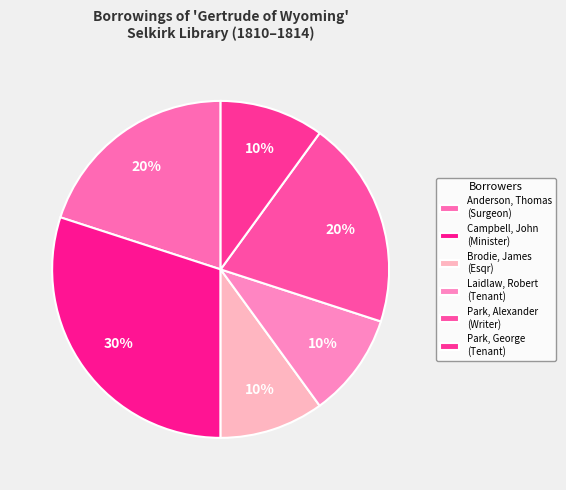

What is the largest slice in the pie chart?

Campbell, John (Minister)